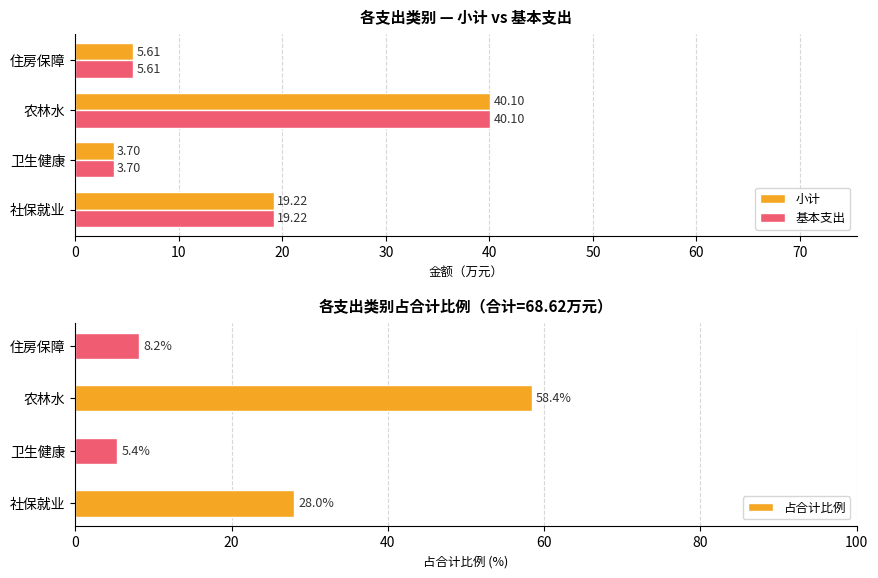

At which label does 基本支出 reach its minimum?

卫生健康